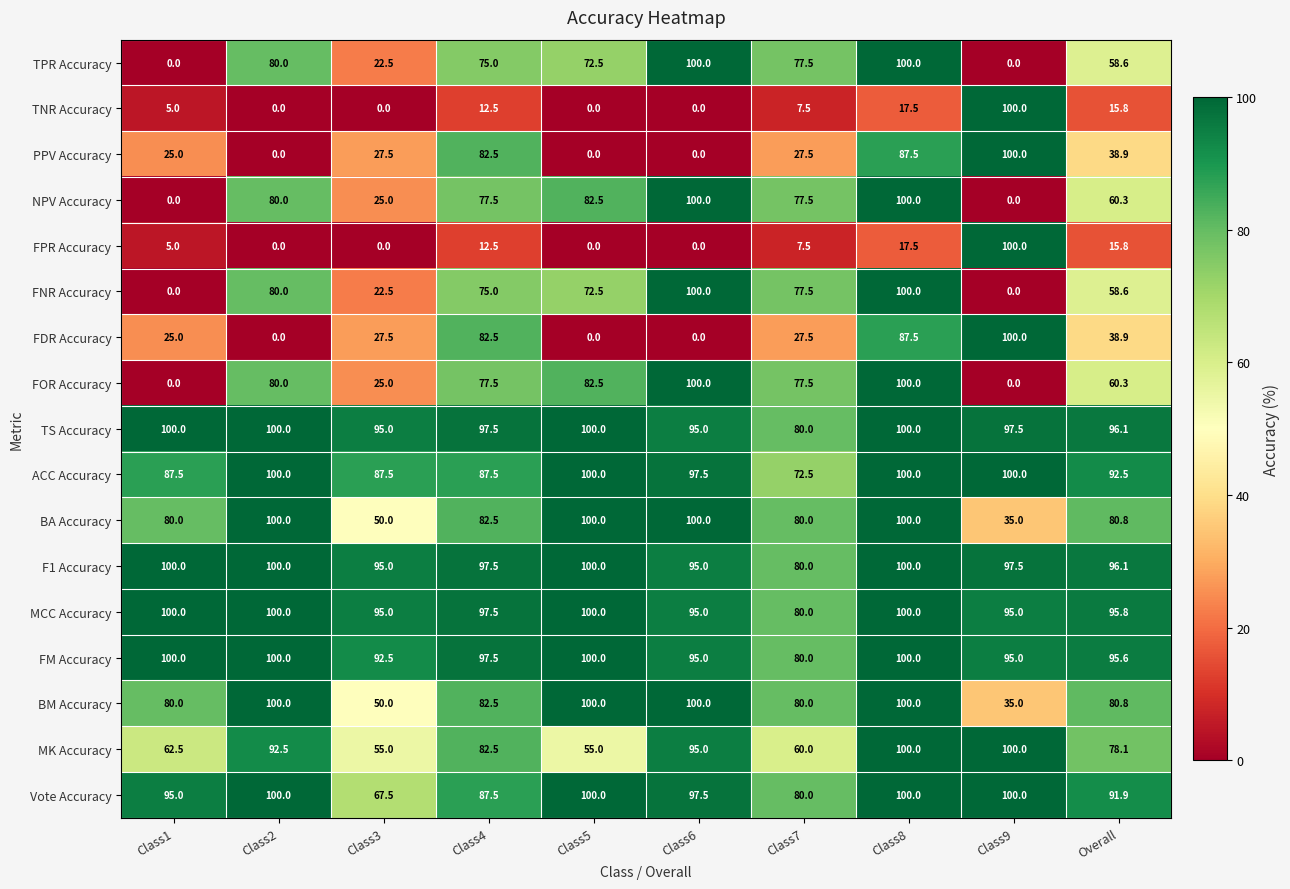

Is the value of TNR Accuracy at Class2 greater than the value of ACC Accuracy at Class9?

No